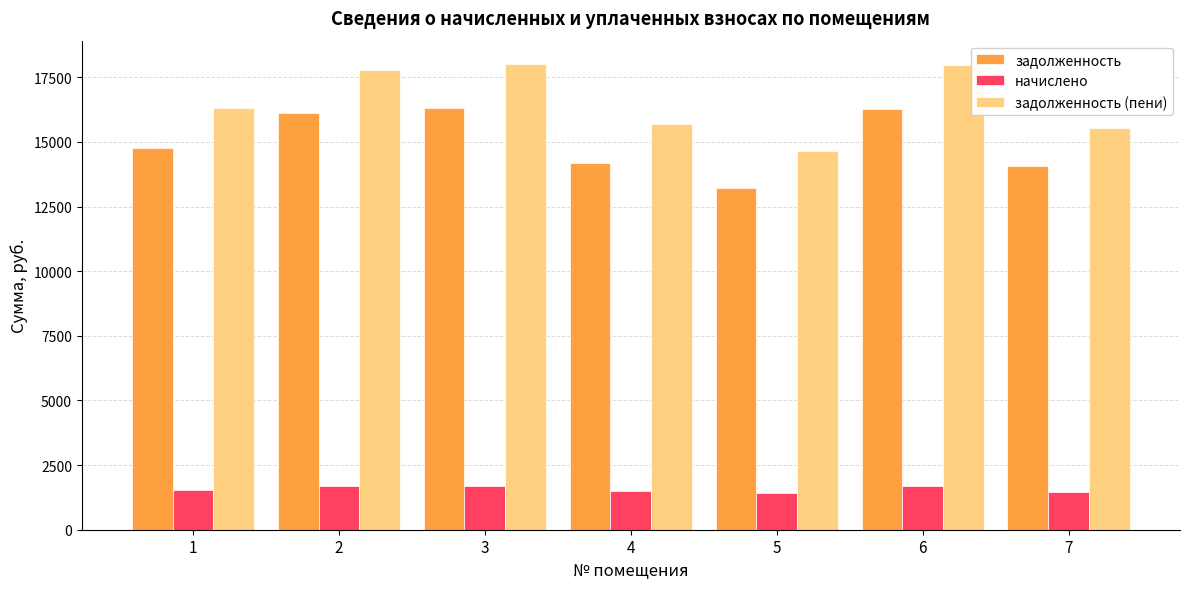

What is the greatest value displayed?

18014.7